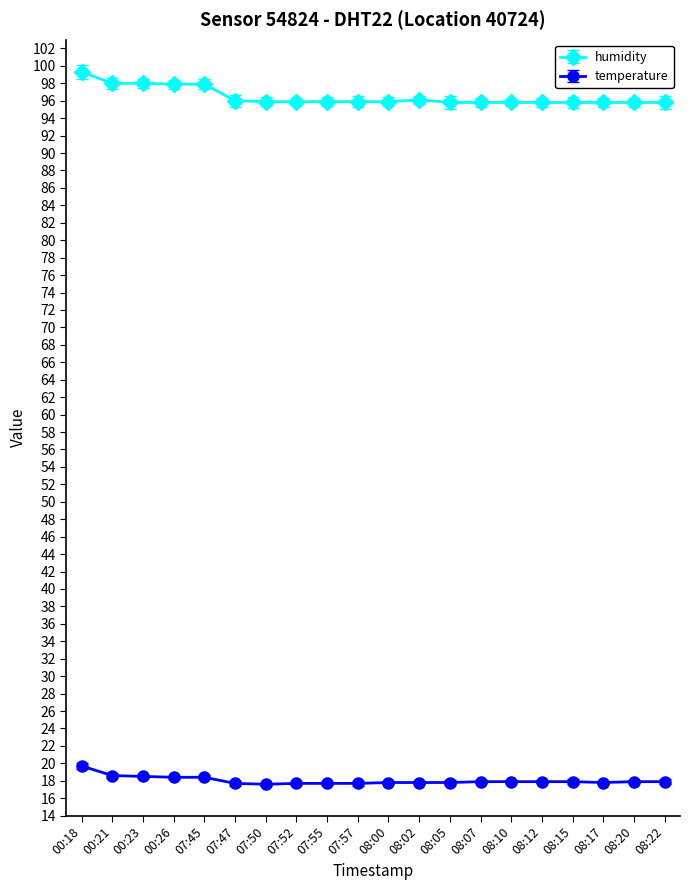

List the series in order of their overall mean, lowest first.

temperature, humidity